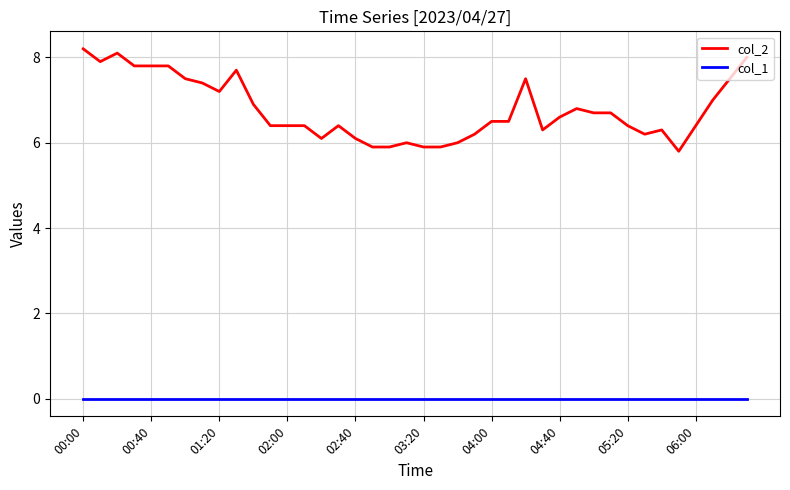

What is the highest value of the col_2 series?

8.2